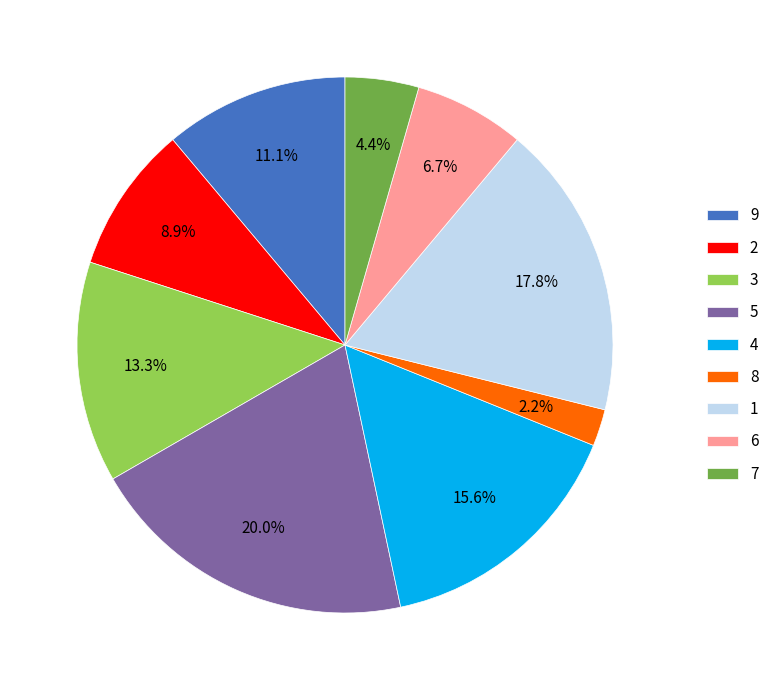

What is the ratio of the value at 2 to the value at 1?

0.5